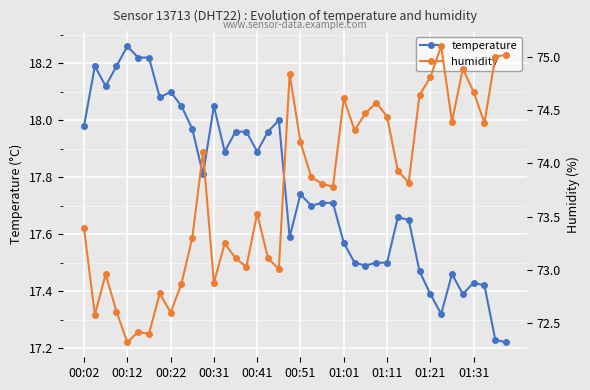

What is the value of the temperature point at the 9th from the left?

18.1